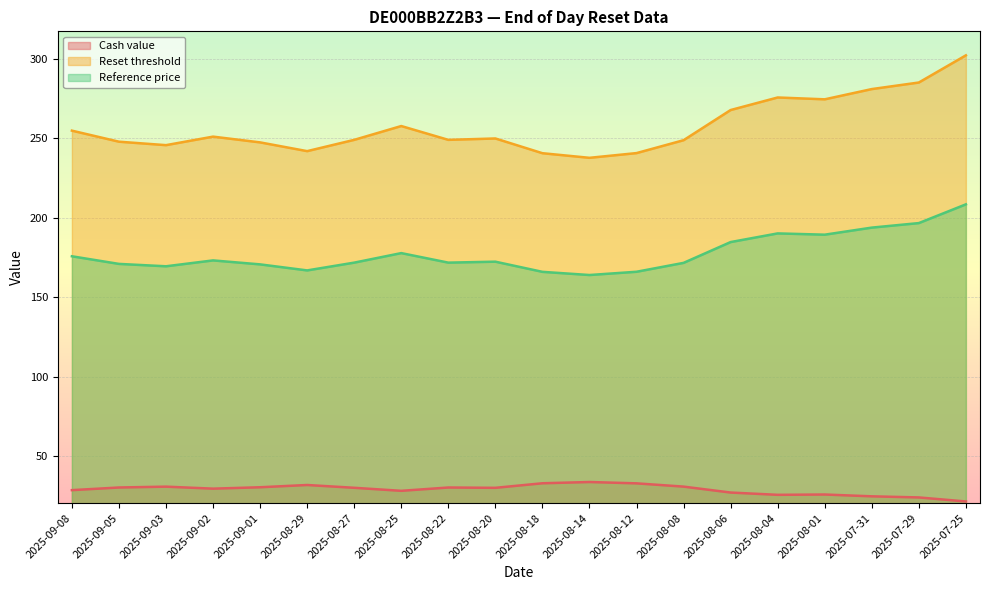

What is the average value of the Reset threshold series?

257.5